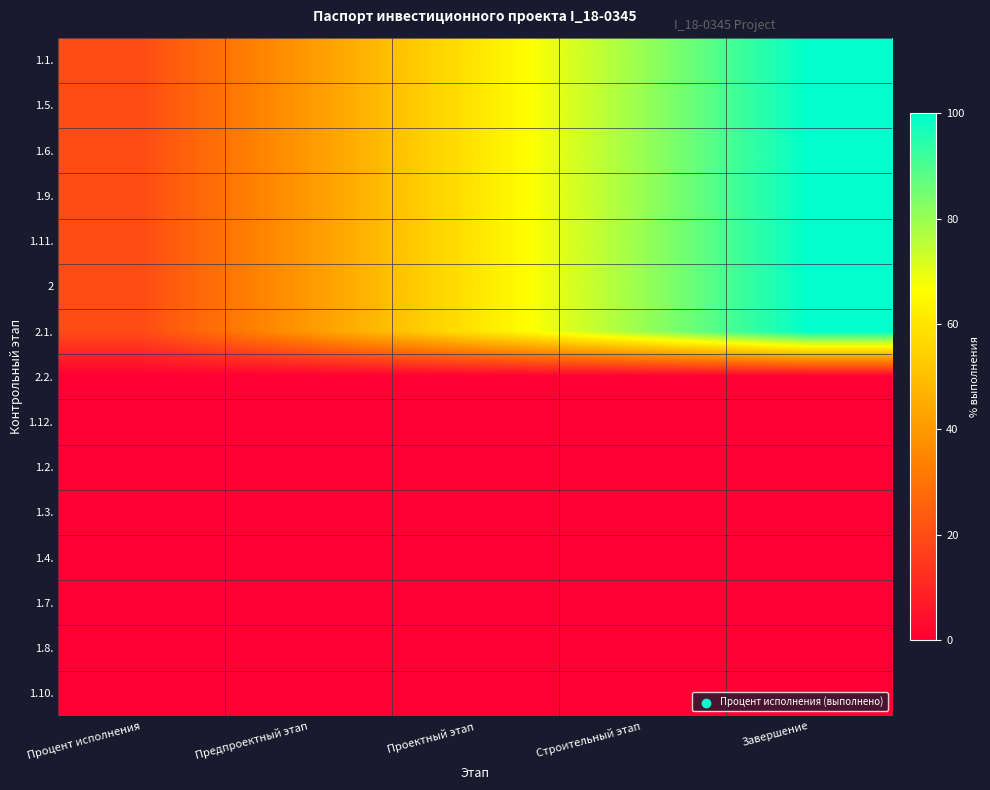

Which series changed the most between Процент исполнения and Завершение?

1.1.